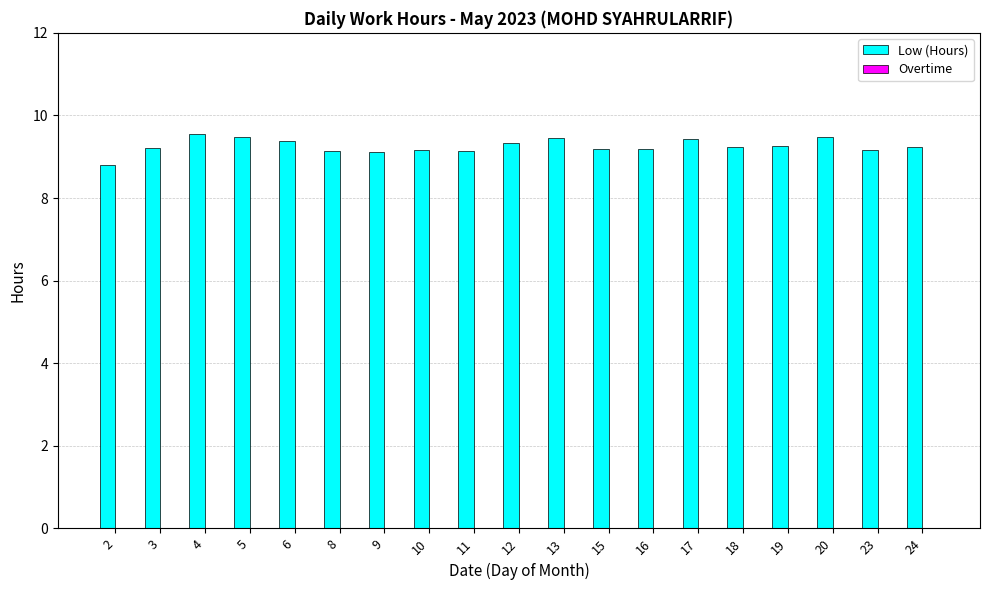

How many distinct data groups are displayed?

1